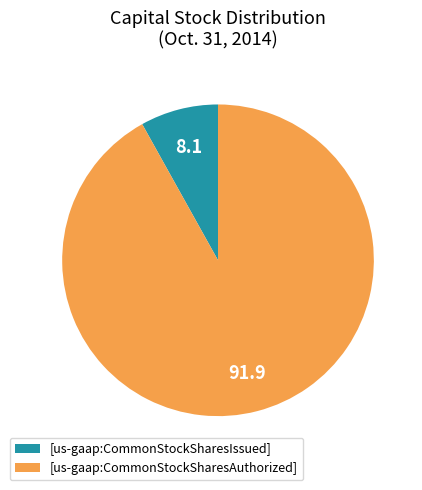

Is it true that [us-gaap:CommonStockSharesIssued] is 8% of the pie?

True